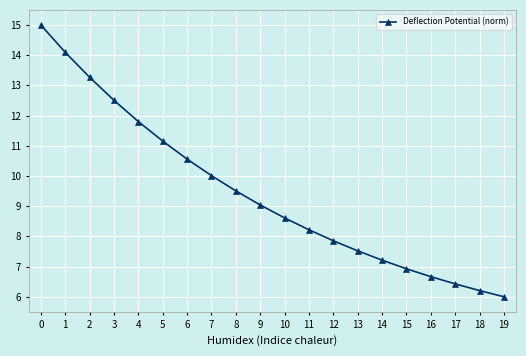

Is it true that the value at 14 is 7.2?

True